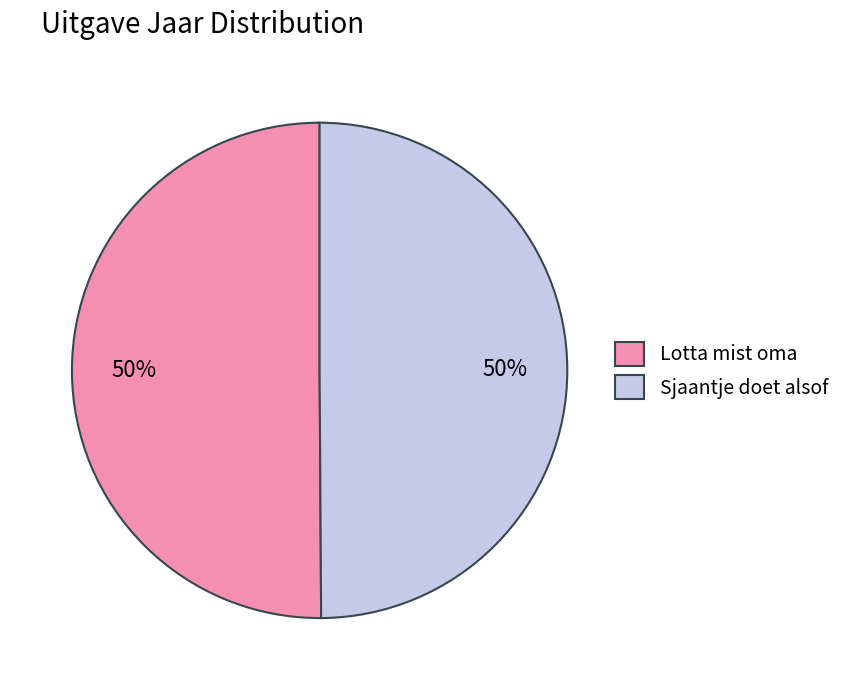

To the nearest percent, what is the average slice percentage?

50%